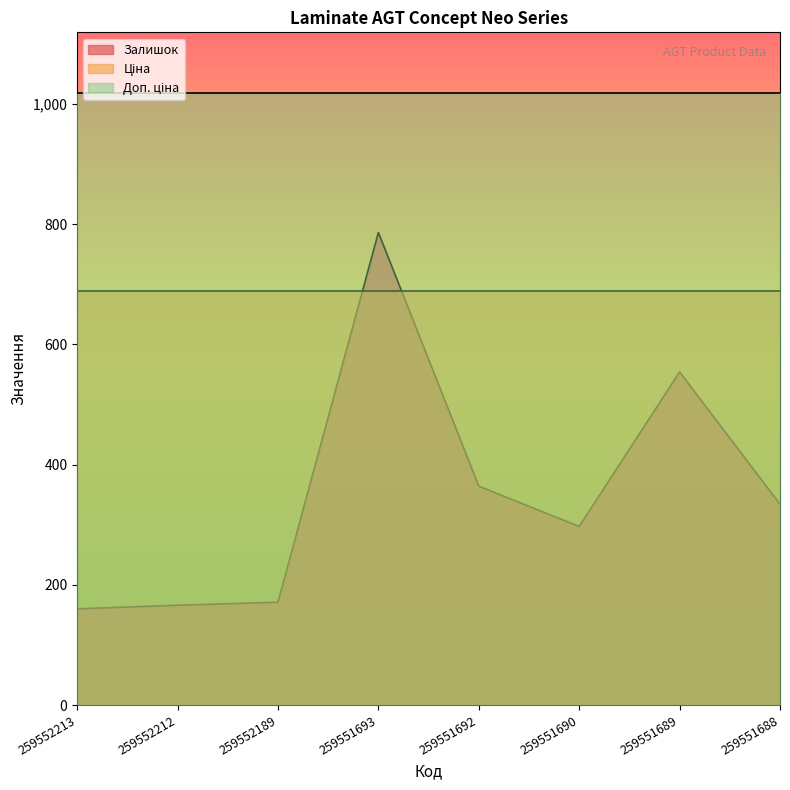

True or false: Доп. ціна and Ціна intersect in this chart.

False